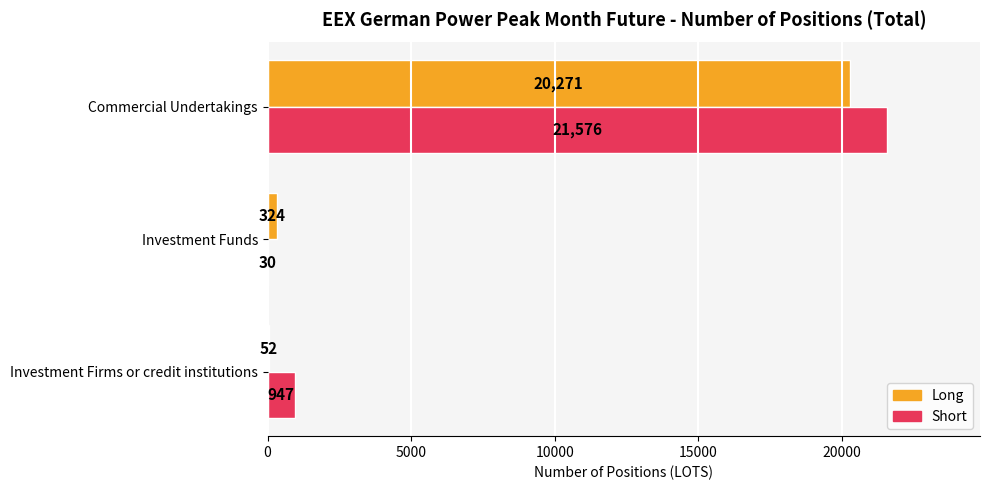

Between Investment Firms or credit institutions and Investment Funds, which series saw the biggest shift?

Short